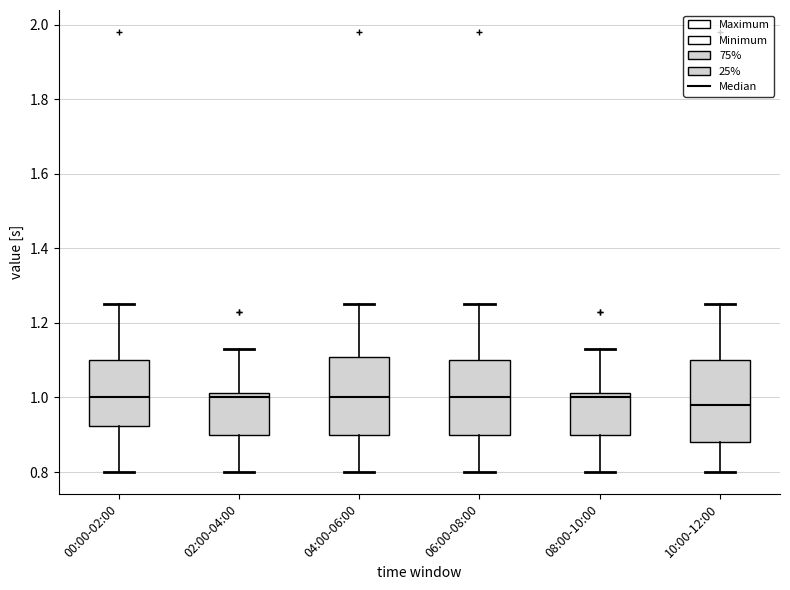

Where is the upper edge of the box for 06:00-08:00 on the y-axis? The values are not printed on the chart, so give them approximately, as read against the axis.

1.10